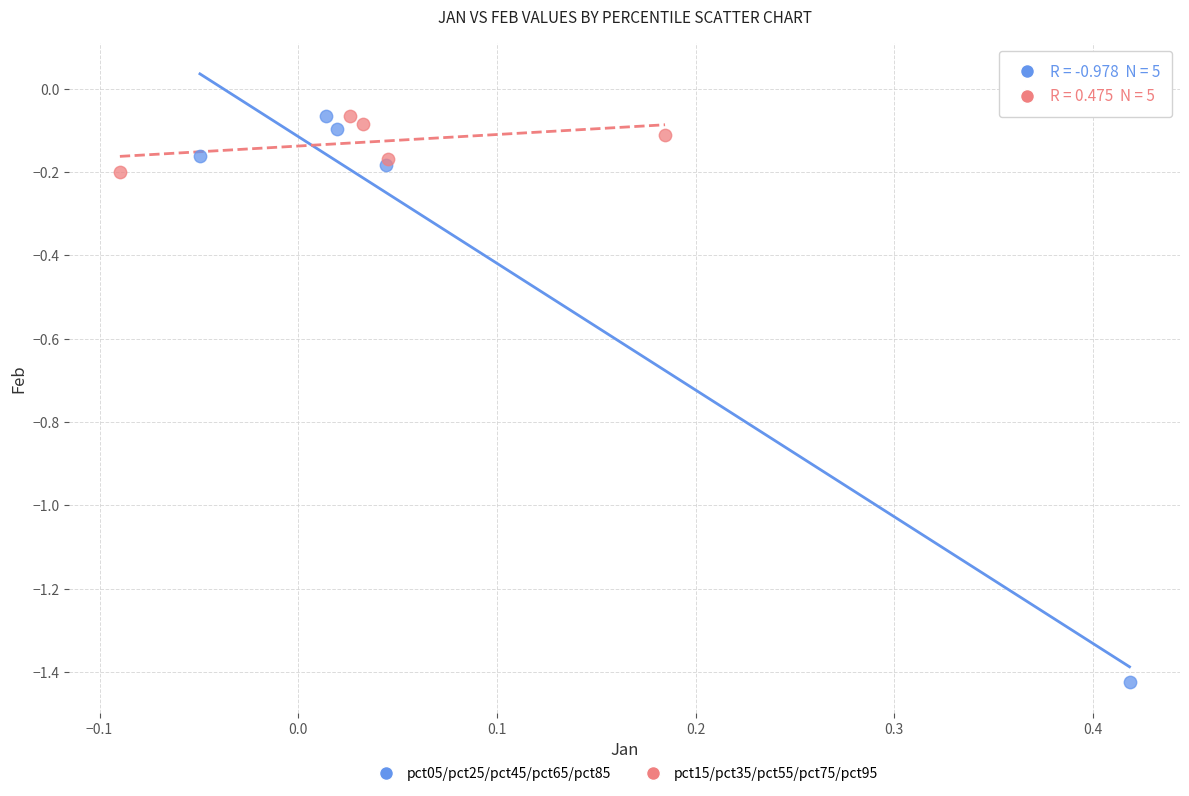

Which series reaches the minimum Y coordinate?

pct05/pct25/pct45/pct65/pct85